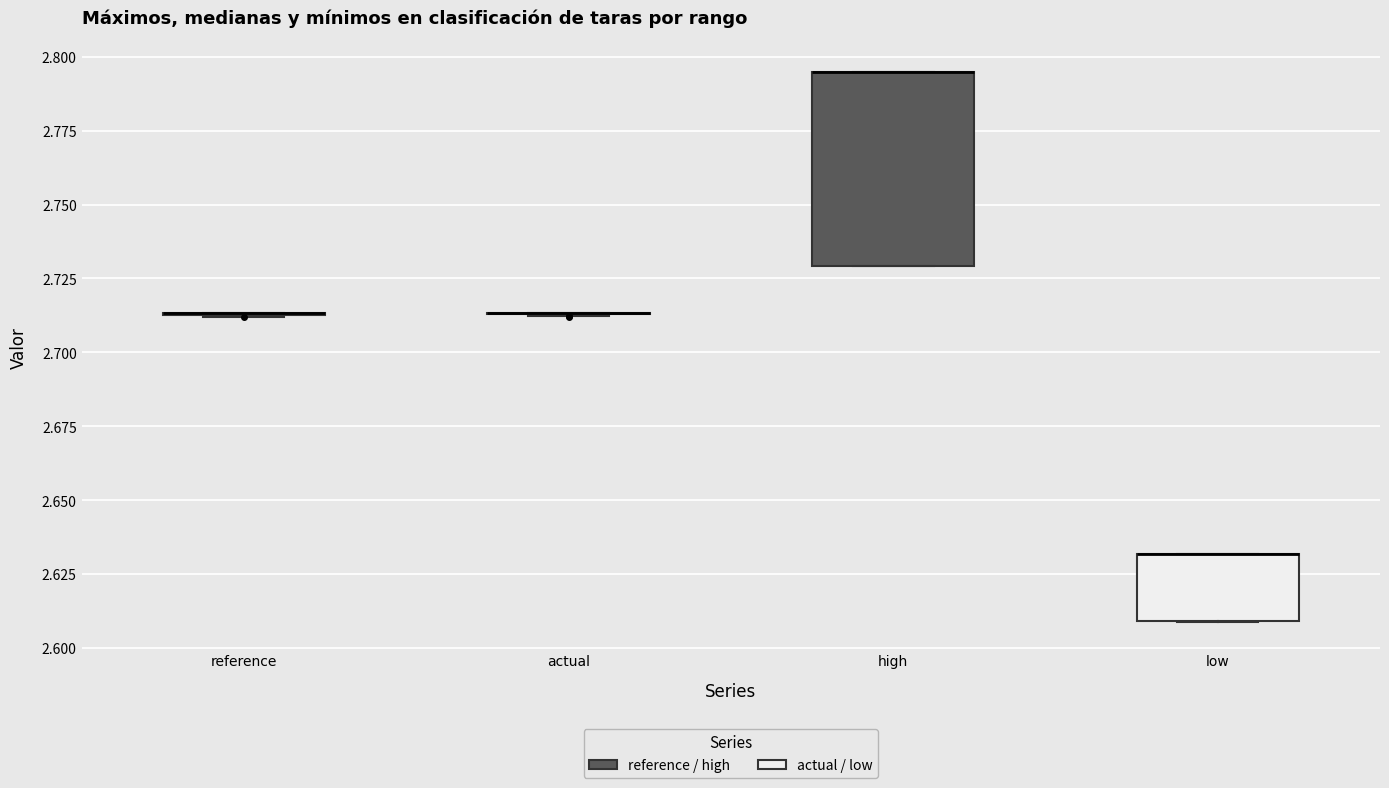

Reading left to right, read every box against the y-axis: the position of its median line, the range the box covers, and the ends of its whiskers. The values are not printed on the chart, so give them approximately, as read against the axis.

reference: box collapsed to a line at 2.715, whiskers 2.710 to 2.715
actual: box collapsed to a line at 2.715, whiskers 2.710 to 2.715
high: median 2.795 (drawn on the box's upper edge), box 2.730 to 2.795, whiskers 2.730 to 2.795
low: median 2.630 (drawn on the box's upper edge), box 2.610 to 2.630, whiskers 2.610 to 2.630